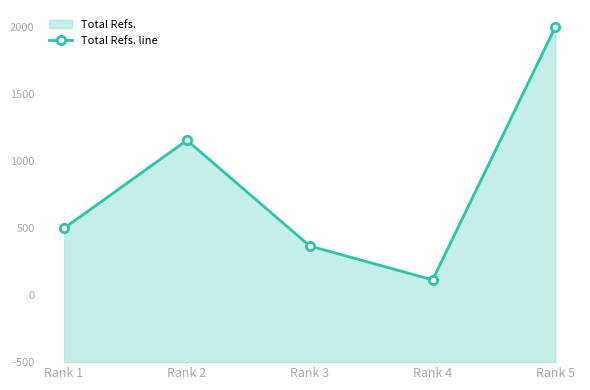

How many lines are shown in the chart?

1